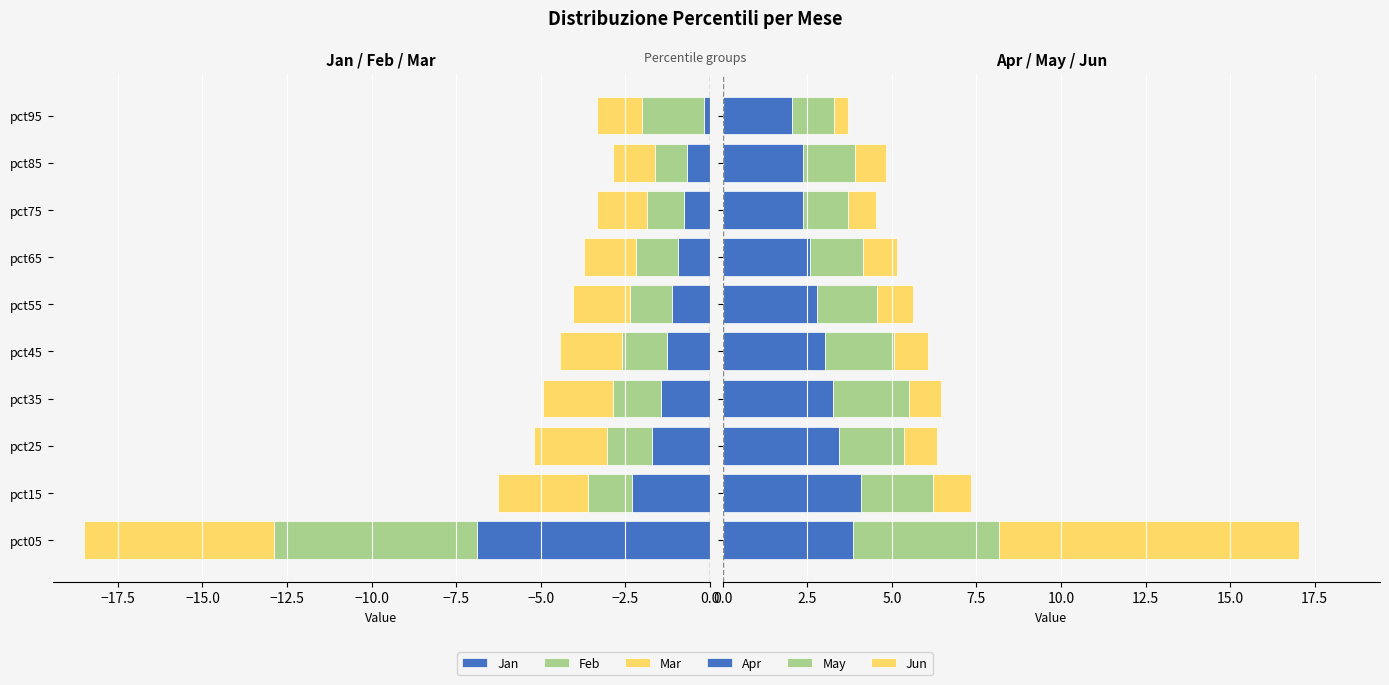

What are all the series names shown in the legend?

Jan, Feb, Mar, Apr, May, Jun